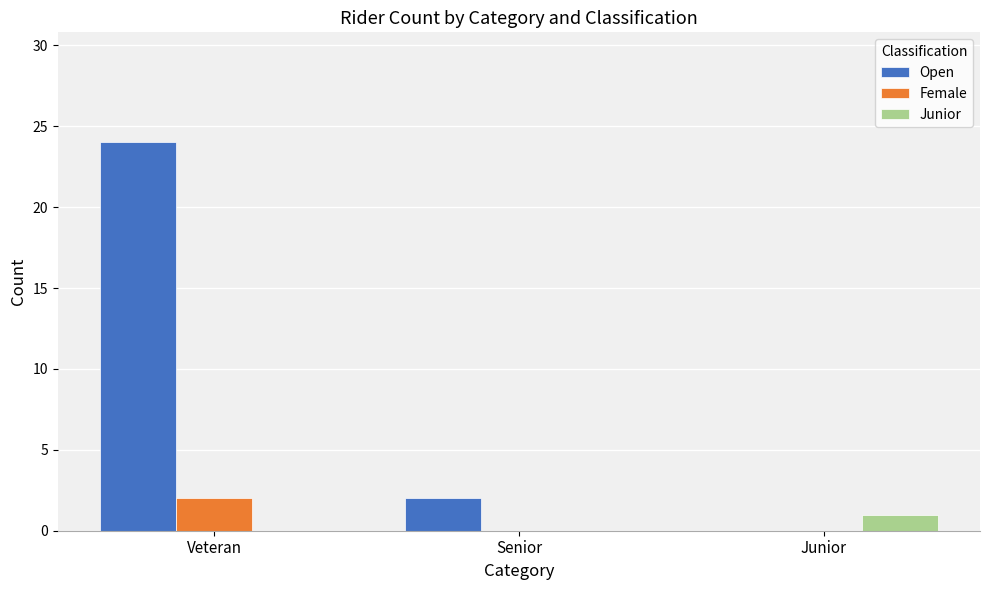

What is the greatest value displayed?

24